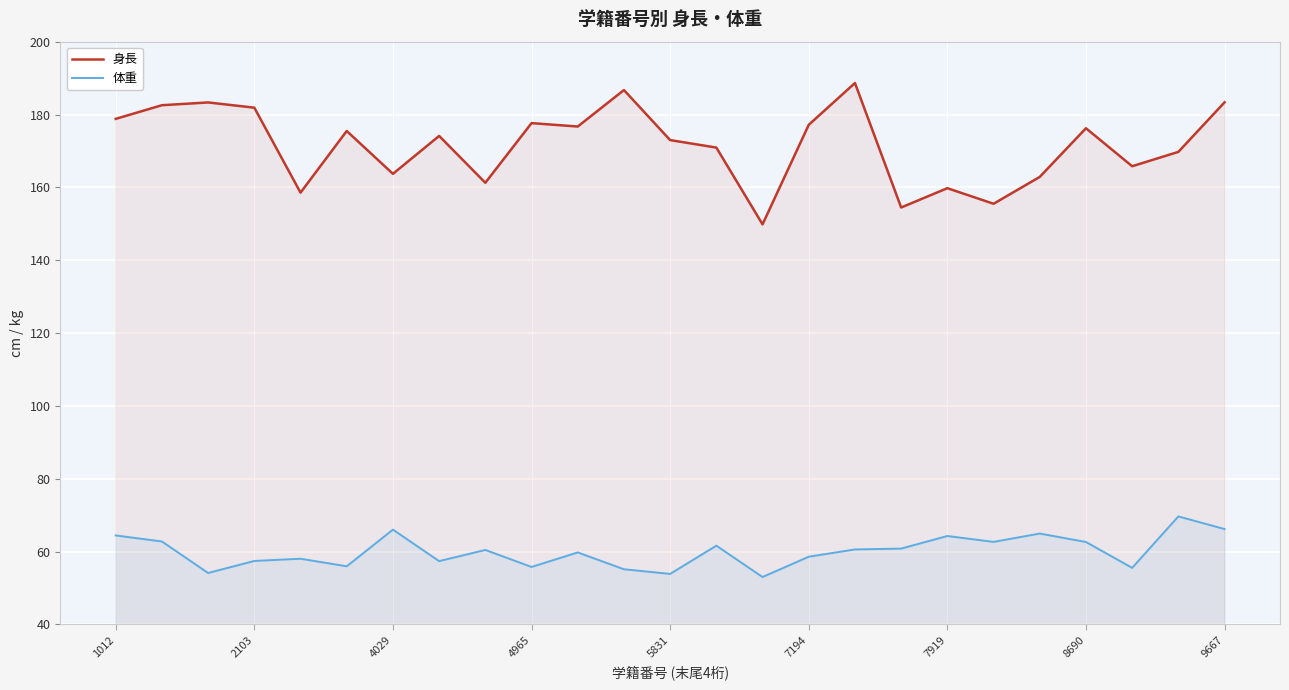

At how many categories does at least one series exceed 67?

25